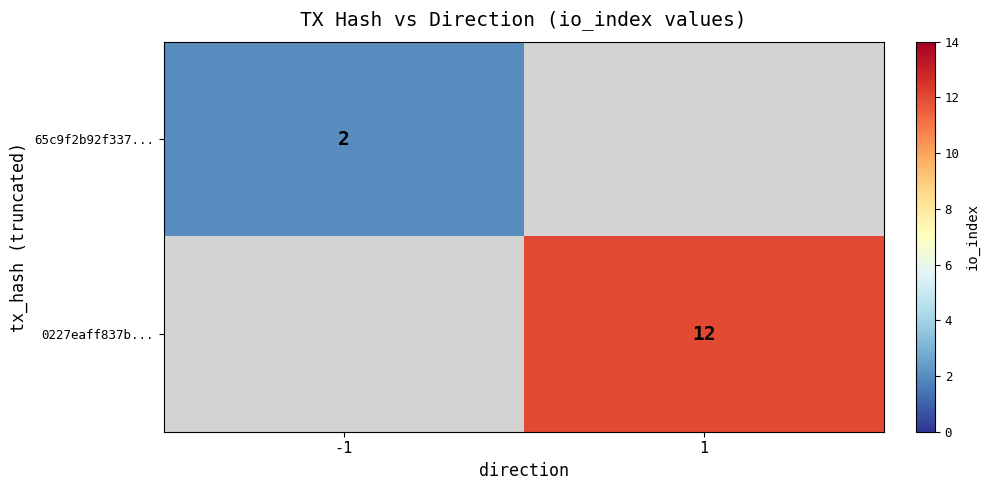

Is the value of 0227eaff837b... at 1 greater than the value of 65c9f2b92f337... at -1?

Yes